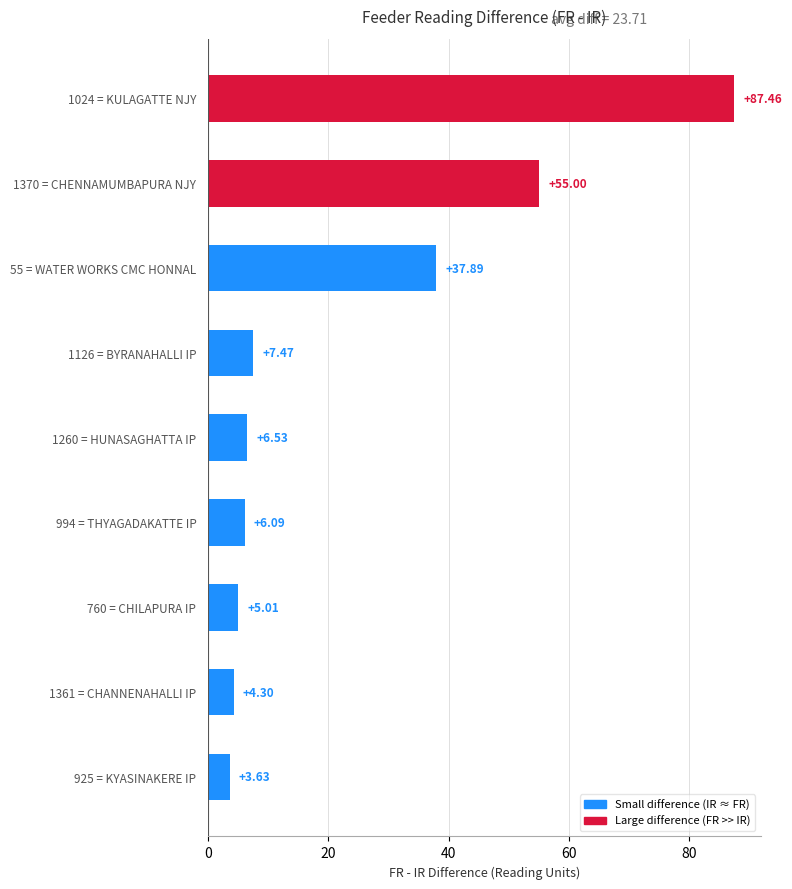

What is the sum of all values?

213.4